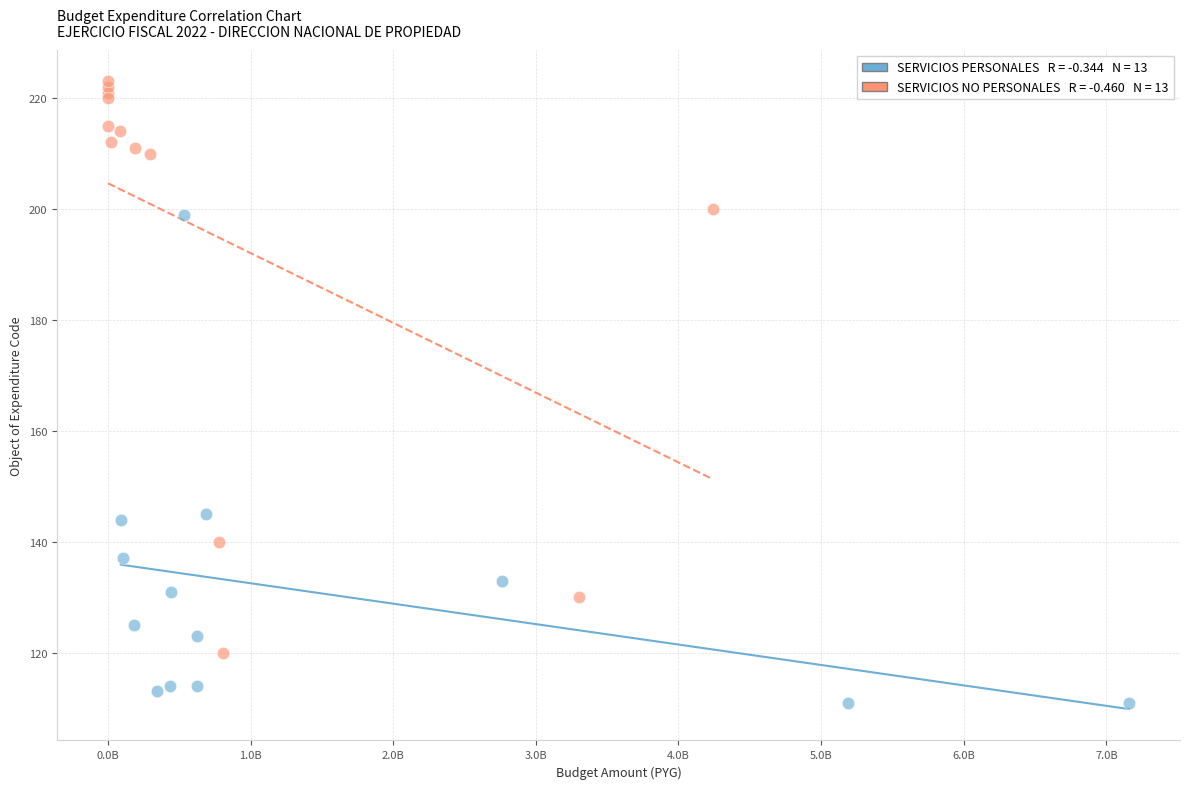

Which series contains the highest Y value?

SERVICIOS NO PERSONALES